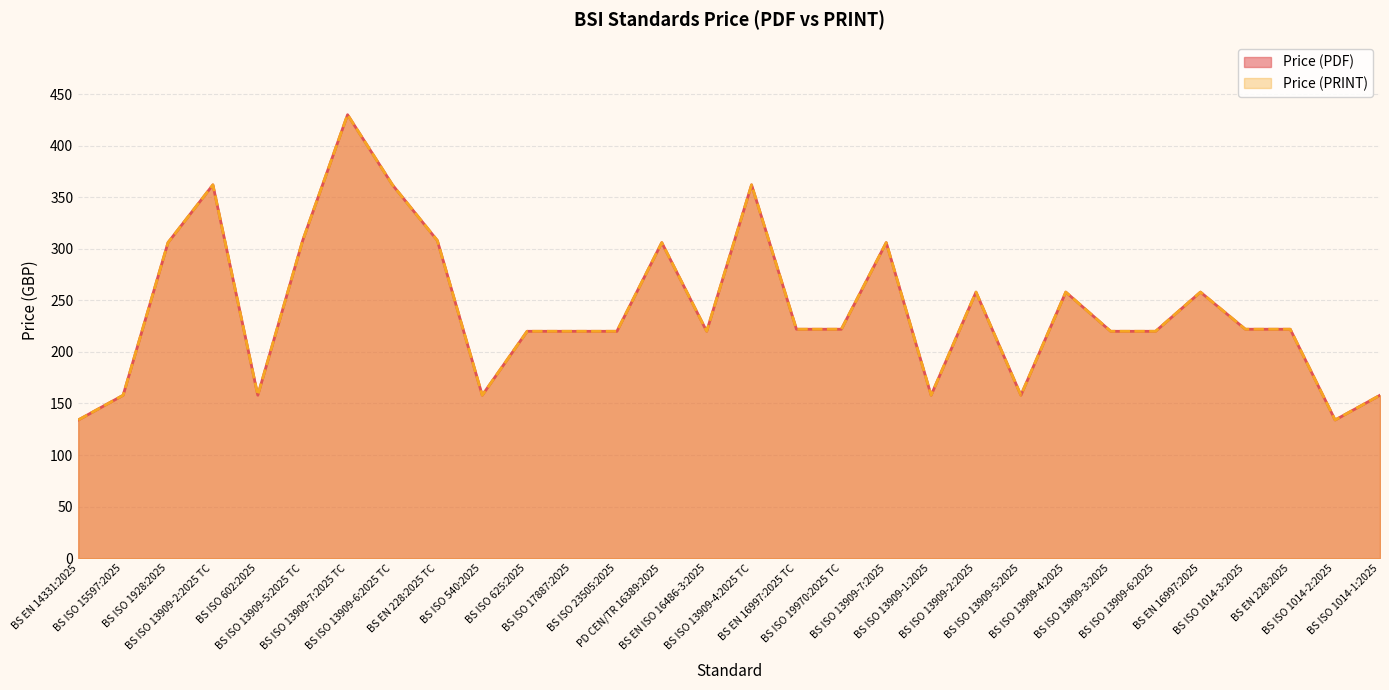

Reading left to right, what are all the values shown in this chart?

Price (PDF): BS EN 14331:2025=134	BS ISO 15597:2025=158	BS ISO 1928:2025=306	BS ISO 13909-2:2025 TC=362	BS ISO 602:2025=158	BS ISO 13909-5:2025 TC=308	BS ISO 13909-7:2025 TC=430	BS ISO 13909-6:2025 TC=362	BS EN 228:2025 TC=308	BS ISO 540:2025=158	BS ISO 625:2025=220	BS ISO 17887:2025=220	BS ISO 23505:2025=220	PD CEN/TR 16389:2025=306	BS EN ISO 16486-3:2025=220	BS ISO 13909-4:2025 TC=362	BS EN 16997:2025 TC=222	BS ISO 19970:2025 TC=222	BS ISO 13909-7:2025=306	BS ISO 13909-1:2025=158	BS ISO 13909-2:2025=258	BS ISO 13909-5:2025=158	BS ISO 13909-4:2025=258	BS ISO 13909-3:2025=220	BS ISO 13909-6:2025=220	BS EN 16997:2025=258	BS ISO 1014-3:2025=222	BS EN 228:2025=222	BS ISO 1014-2:2025=134	BS ISO 1014-1:2025=158
Price (PRINT): BS EN 14331:2025=134	BS ISO 15597:2025=158	BS ISO 1928:2025=306	BS ISO 13909-2:2025 TC=362	BS ISO 602:2025=158	BS ISO 13909-5:2025 TC=308	BS ISO 13909-7:2025 TC=430	BS ISO 13909-6:2025 TC=362	BS EN 228:2025 TC=308	BS ISO 540:2025=158	BS ISO 625:2025=220	BS ISO 17887:2025=220	BS ISO 23505:2025=220	PD CEN/TR 16389:2025=306	BS EN ISO 16486-3:2025=220	BS ISO 13909-4:2025 TC=362	BS EN 16997:2025 TC=222	BS ISO 19970:2025 TC=222	BS ISO 13909-7:2025=306	BS ISO 13909-1:2025=158	BS ISO 13909-2:2025=258	BS ISO 13909-5:2025=158	BS ISO 13909-4:2025=258	BS ISO 13909-3:2025=220	BS ISO 13909-6:2025=220	BS EN 16997:2025=258	BS ISO 1014-3:2025=222	BS EN 228:2025=222	BS ISO 1014-2:2025=134	BS ISO 1014-1:2025=158